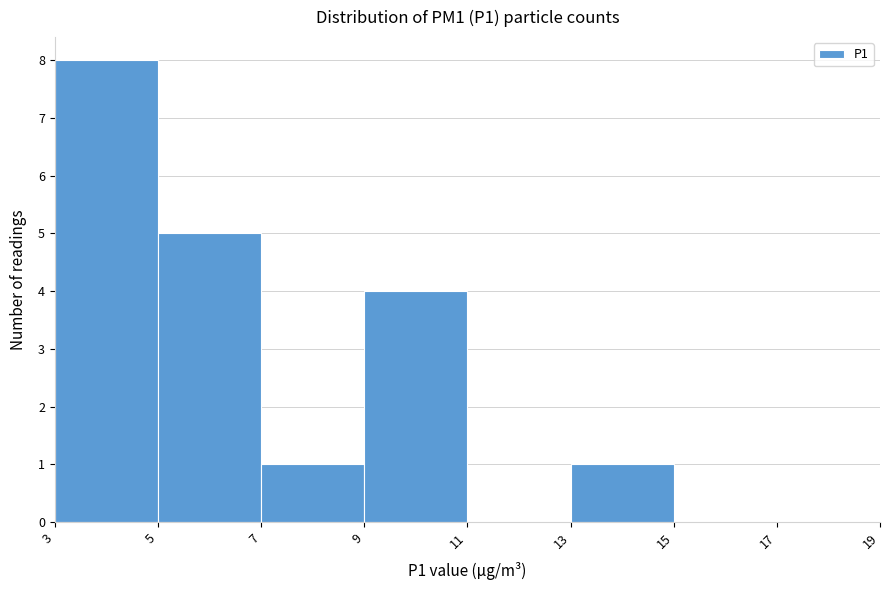

What is the height of the bar covering 9 to 11 on the x-axis? The values are not printed on the chart, so give them approximately, as read against the axis.

4